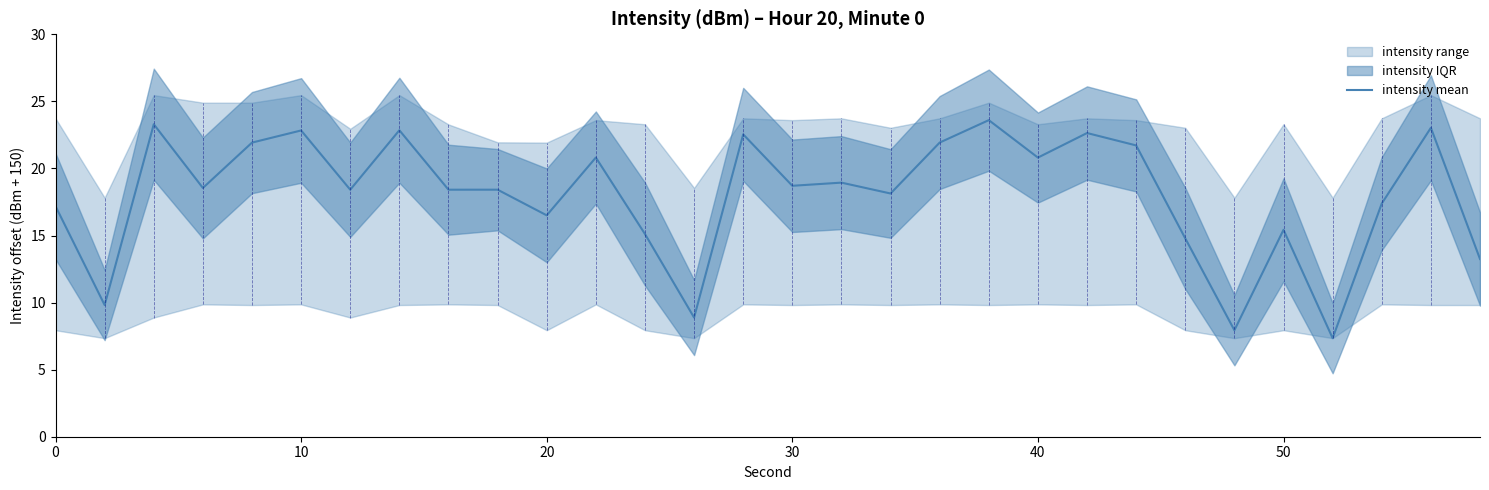

What is the highest value of the intensity mean series?

23.6